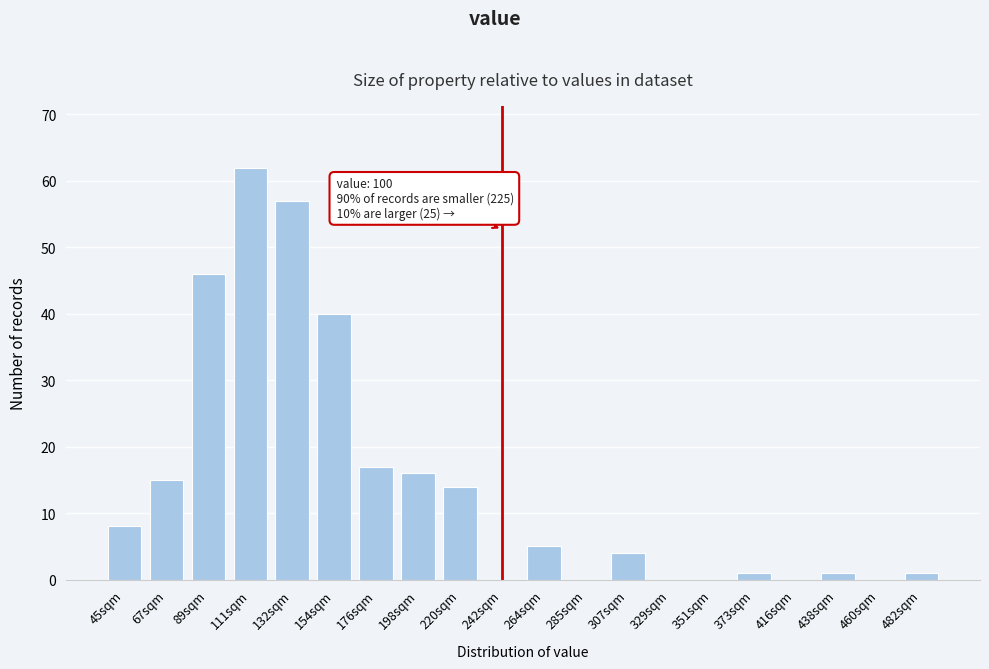

Reading left to right, list all the values displayed in this chart.

45sqm=8	67sqm=15	89sqm=46	111sqm=62	132sqm=57	154sqm=40	176sqm=17	198sqm=16	220sqm=14	242sqm=0	264sqm=5	285sqm=0	307sqm=4	329sqm=0	351sqm=0	373sqm=1	416sqm=0	438sqm=1	460sqm=0	482sqm=1